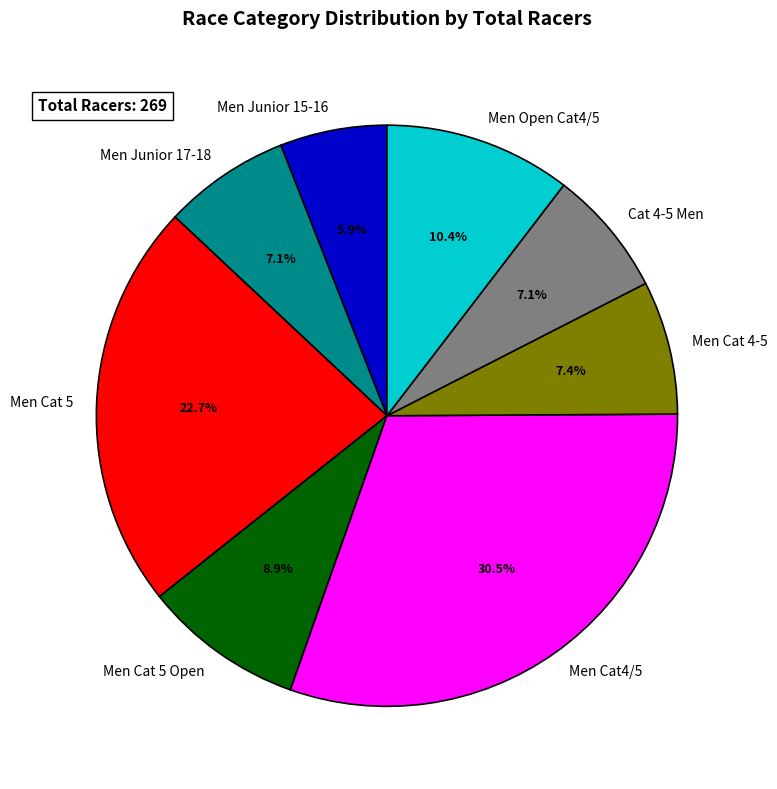

To the nearest percent, what is the difference between the largest and smallest slice percentages?

25%